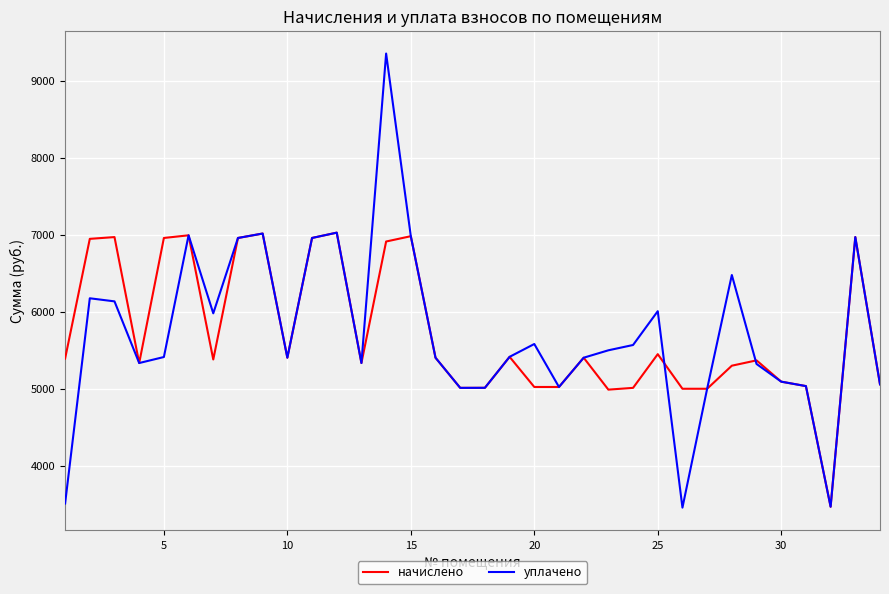

Which series has the widest spread of values?

уплачено